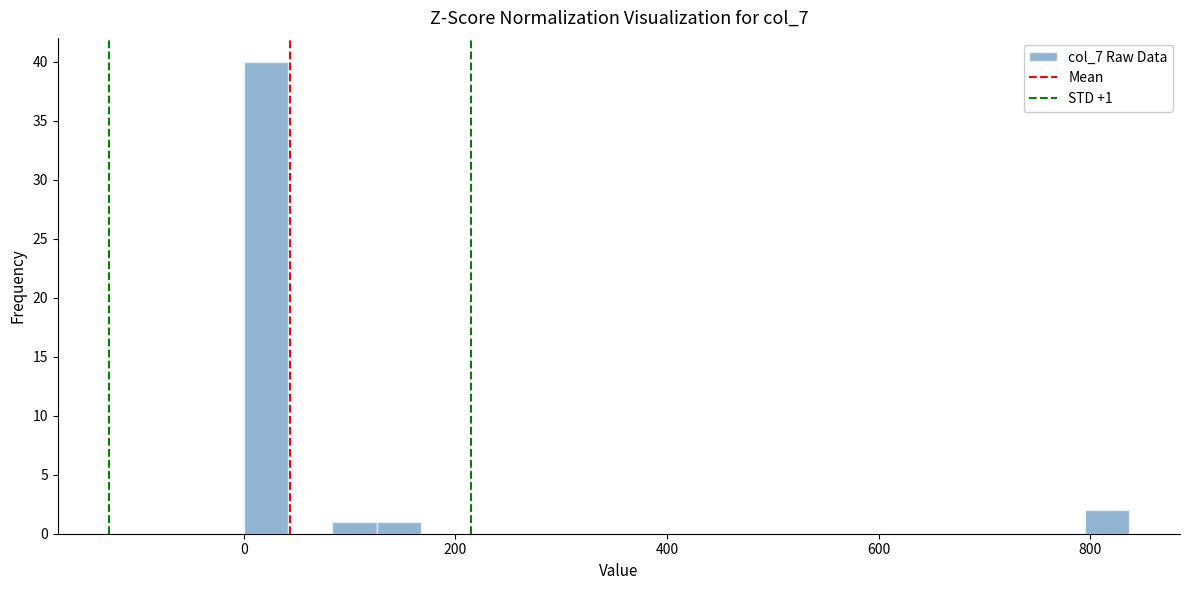

Around what value on the x-axis is the tallest bar? Give the approximate position of its centre, as read against the axis.

20